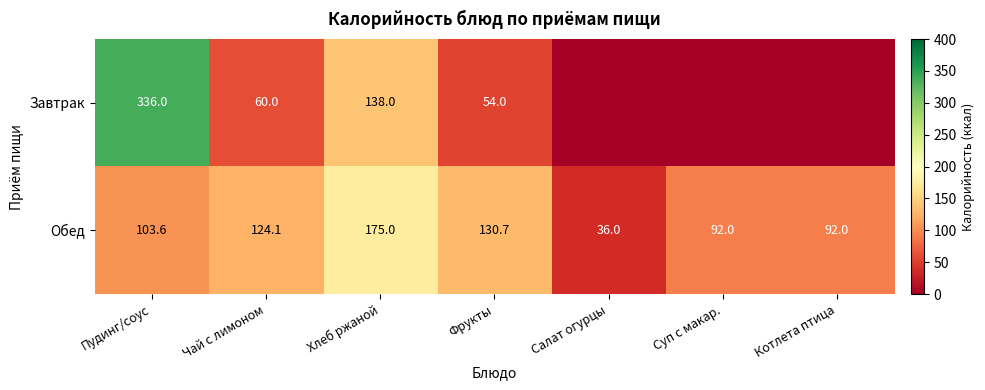

What is the total value across all series at Суп с макар.?

92.0